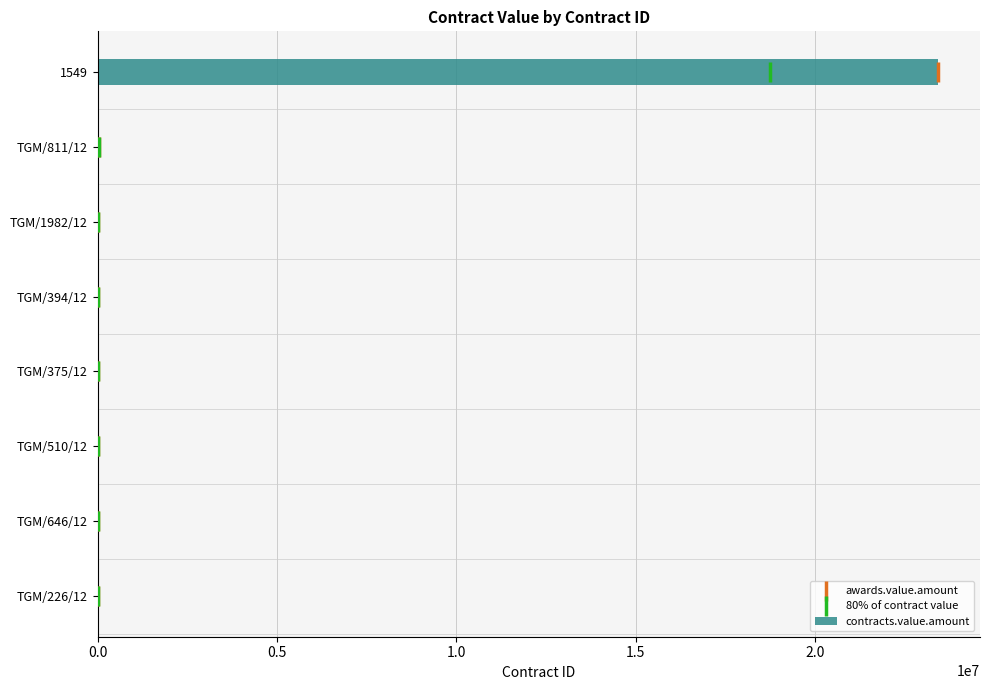

What is the highest value of the contracts.value.amount series?

23425920